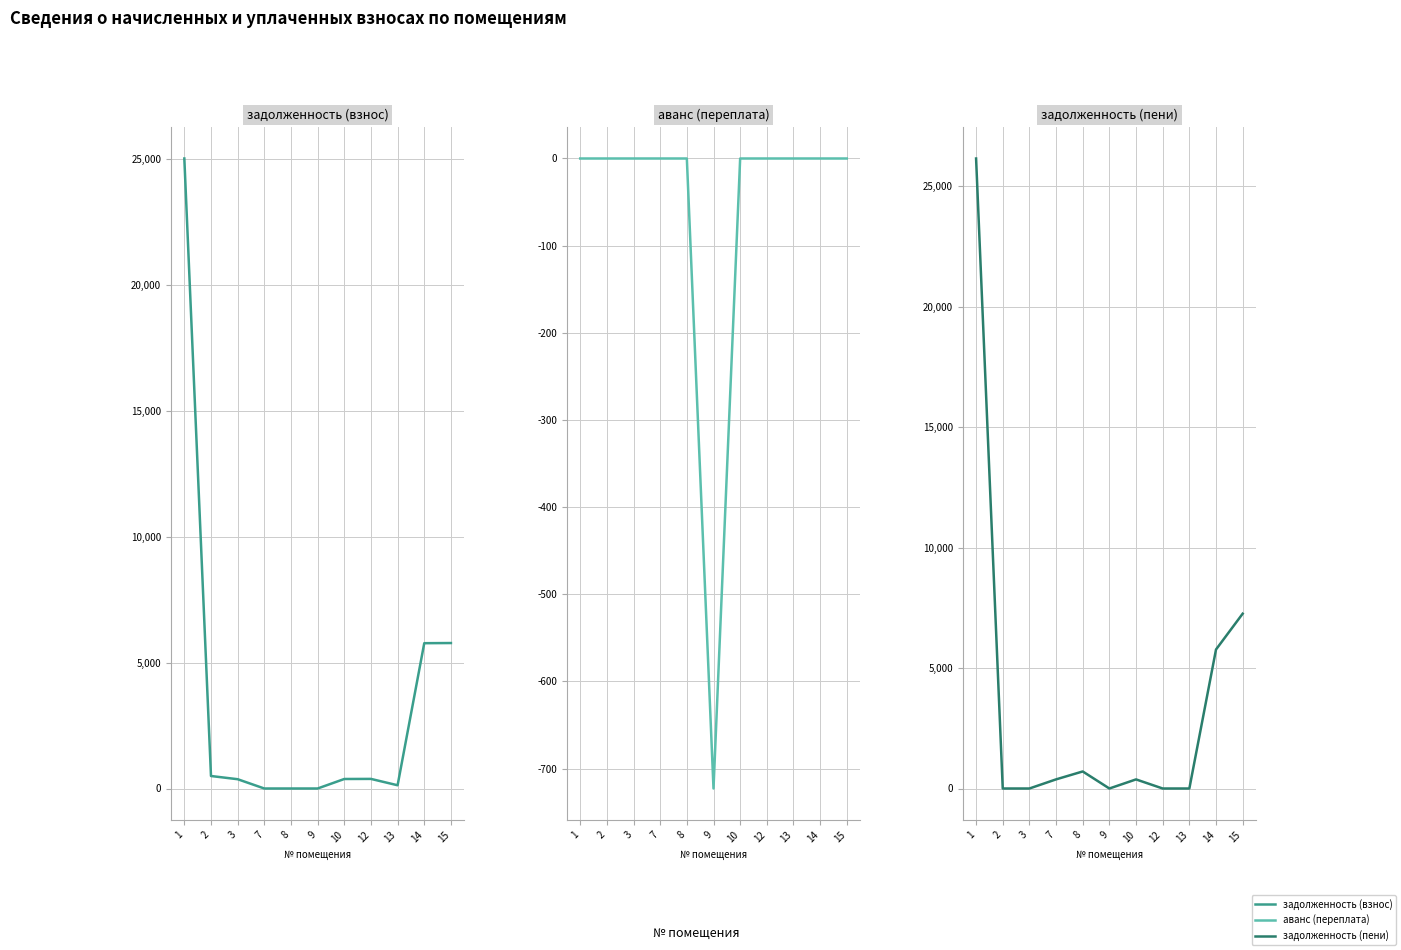

Which label corresponds to the largest value in the chart?

1